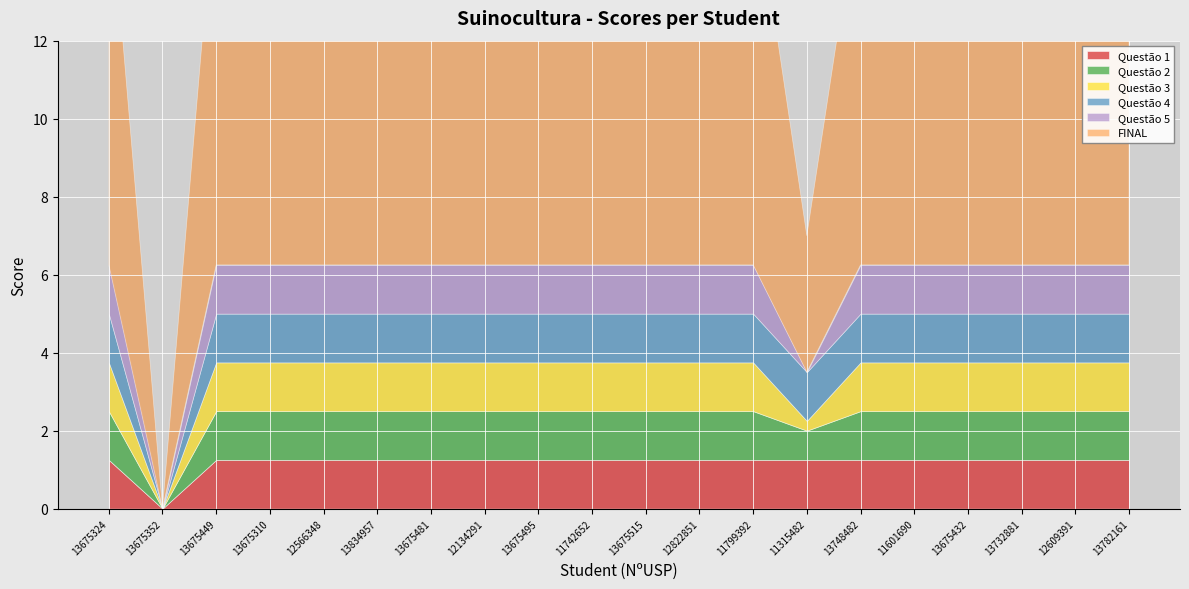

Reading left to right, extract all data points from this chart.

Questão 1: 13675324=1.2	13675352=0.0	13675449=1.2	13675310=1.2	12566348=1.2	13834957=1.2	13675481=1.2	12134291=1.2	13675495=1.2	11742652=1.2	13675515=1.2	12822851=1.2	11799392=1.2	11315482=1.2	13748482=1.2	11601690=1.2	13675432=1.2	13732881=1.2	12609391=1.2	13782161=1.2
Questão 2: 13675324=1.2	13675352=0.0	13675449=1.2	13675310=1.2	12566348=1.2	13834957=1.2	13675481=1.2	12134291=1.2	13675495=1.2	11742652=1.2	13675515=1.2	12822851=1.2	11799392=1.2	11315482=0.8	13748482=1.2	11601690=1.2	13675432=1.2	13732881=1.2	12609391=1.2	13782161=1.2
Questão 3: 13675324=1.2	13675352=0.0	13675449=1.2	13675310=1.2	12566348=1.2	13834957=1.2	13675481=1.2	12134291=1.2	13675495=1.2	11742652=1.2	13675515=1.2	12822851=1.2	11799392=1.2	11315482=0.2	13748482=1.2	11601690=1.2	13675432=1.2	13732881=1.2	12609391=1.2	13782161=1.2
Questão 4: 13675324=1.2	13675352=0.0	13675449=1.2	13675310=1.2	12566348=1.2	13834957=1.2	13675481=1.2	12134291=1.2	13675495=1.2	11742652=1.2	13675515=1.2	12822851=1.2	11799392=1.2	11315482=1.2	13748482=1.2	11601690=1.2	13675432=1.2	13732881=1.2	12609391=1.2	13782161=1.2
Questão 5: 13675324=1.2	13675352=0.0	13675449=1.2	13675310=1.2	12566348=1.2	13834957=1.2	13675481=1.2	12134291=1.2	13675495=1.2	11742652=1.2	13675515=1.2	12822851=1.2	11799392=1.2	11315482=0.0	13748482=1.2	11601690=1.2	13675432=1.2	13732881=1.2	12609391=1.2	13782161=1.2
FINAL: 13675324=10.0	13675352=0.0	13675449=10.0	13675310=10.0	12566348=10.0	13834957=7.5	13675481=10.0	12134291=10.0	13675495=10.0	11742652=10.0	13675515=10.0	12822851=10.0	11799392=10.0	11315482=3.5	13748482=9.8	11601690=10.0	13675432=7.5	13732881=10.0	12609391=10.0	13782161=10.0